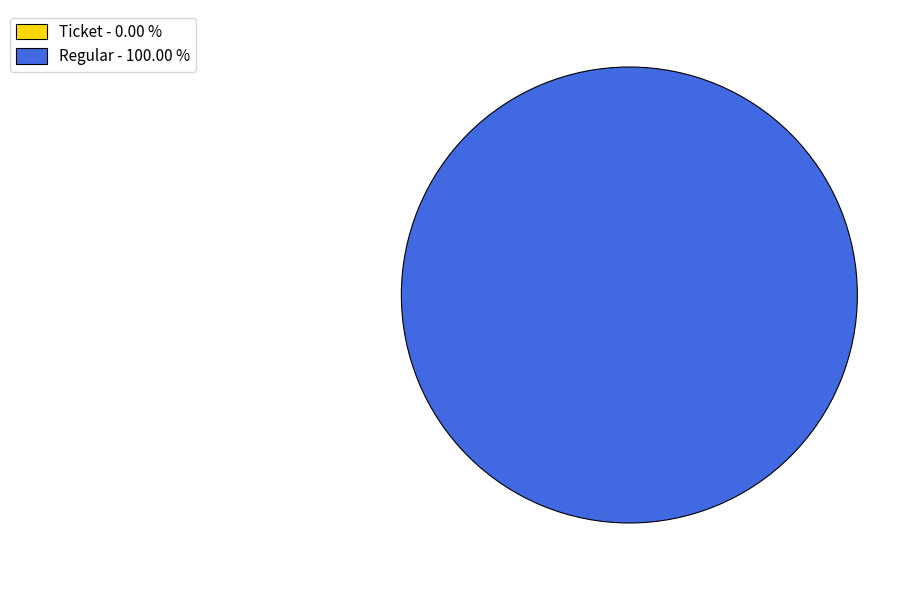

To the nearest percent, what percentage of the pie is Regular?

100%